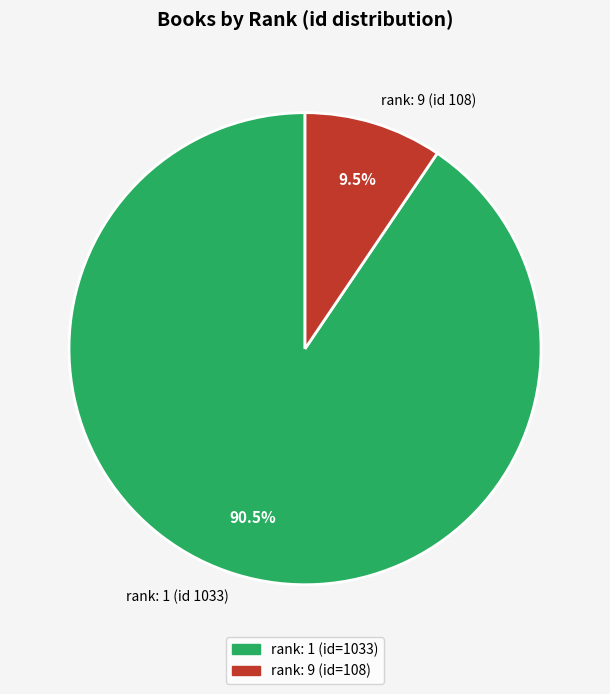

Which slice is the smallest?

rank: 9 (id 108)